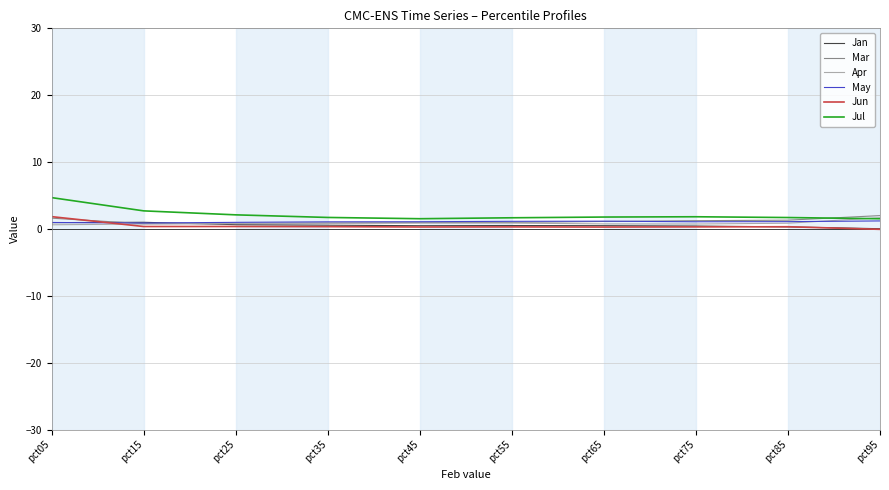

The Jun series shows 0.3 at pct35. True or false?

True